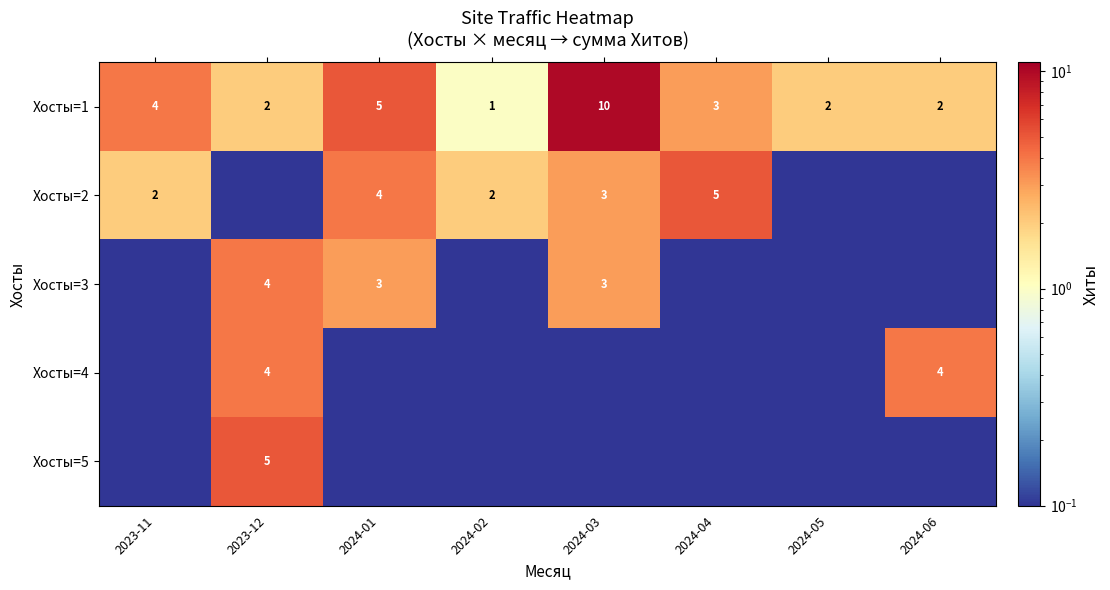

Where is row_4 nearest to the value 2?

2023-11